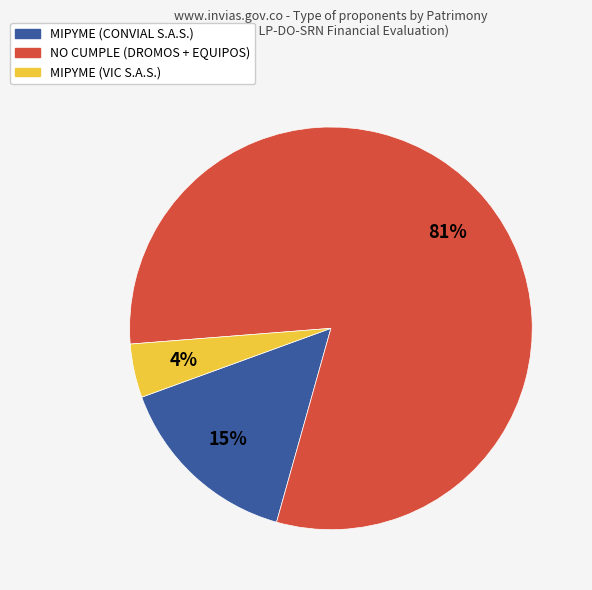

Does any single category account for the majority?

Yes